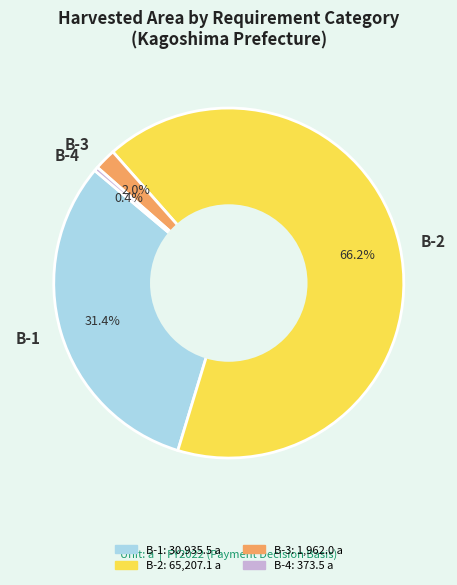

What percentage is the B-1 slice, to the nearest percent?

31%